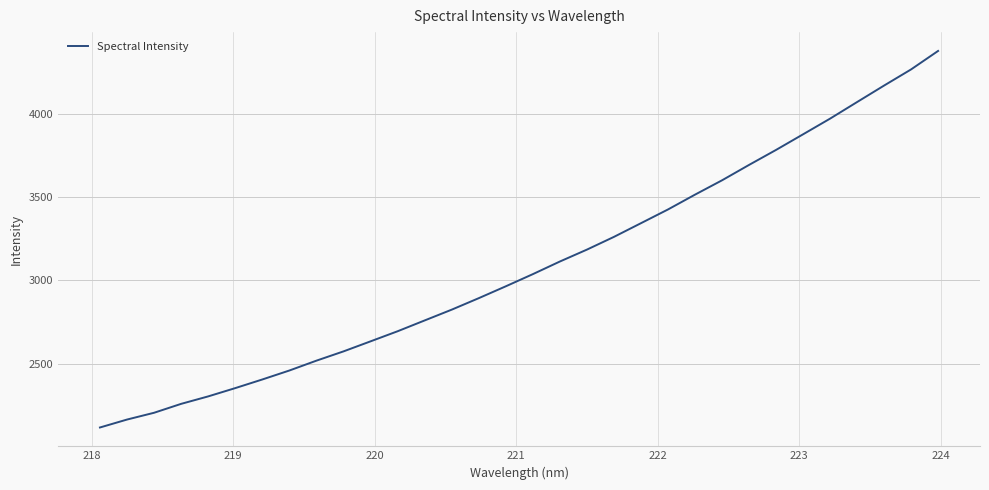

What is the difference between the maximum and minimum values?

2260.4